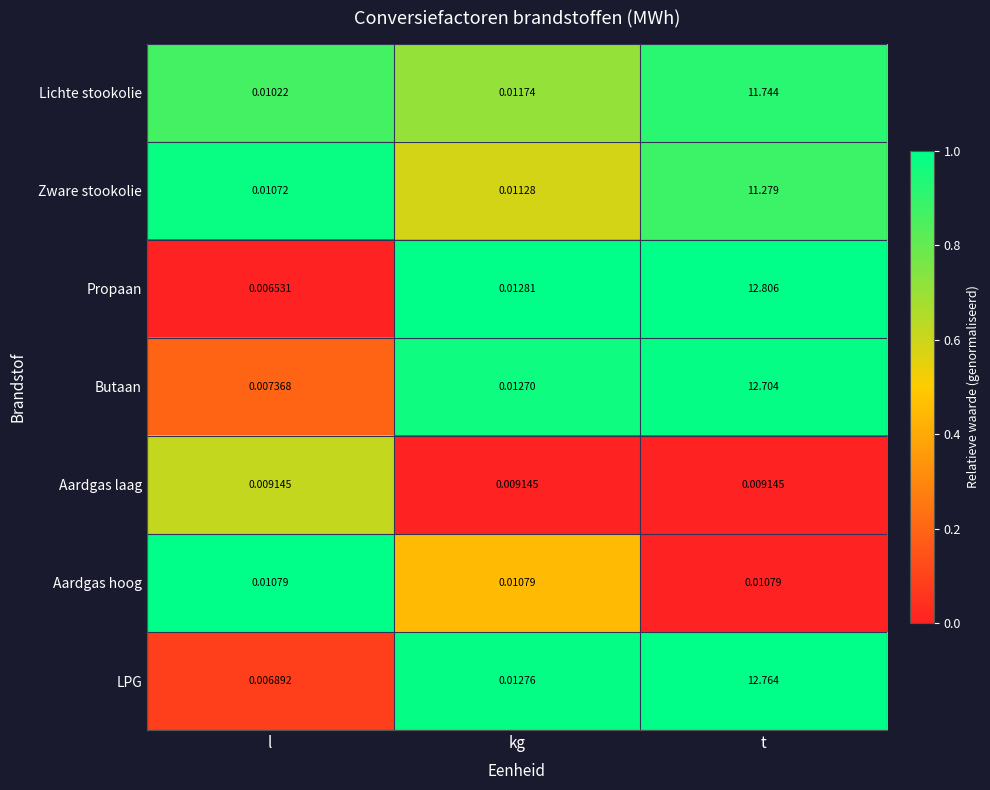

At l, list the series in order from smallest to largest.

Propaan, LPG, Butaan, Aardgas laag, Lichte stookolie, Zware stookolie, Aardgas hoog